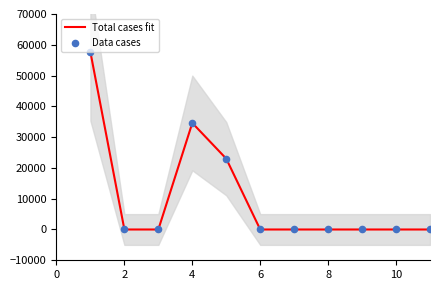

What are all the series names shown in the legend?

Total cases fit, Data cases